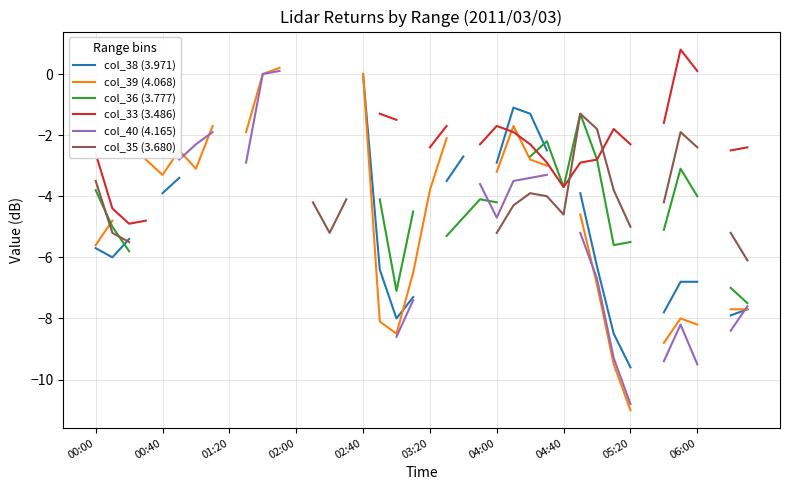

How many lines are shown in the chart?

6